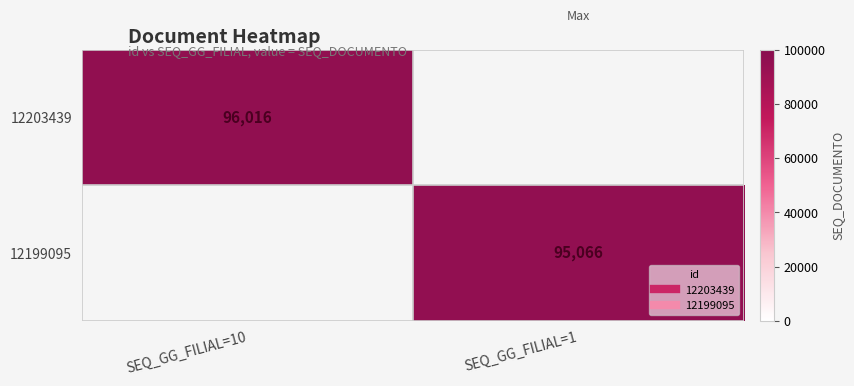

Which category has the lowest value in the 12199095 series?

SEQ_GG_FILIAL=10